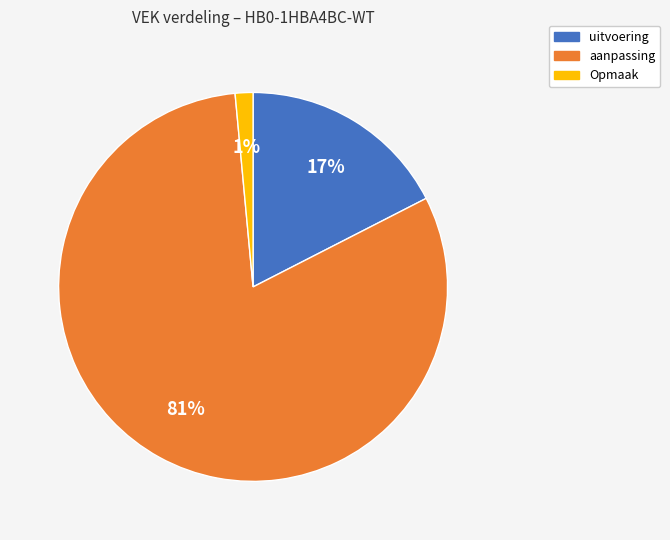

Count the number of slices in the pie.

3